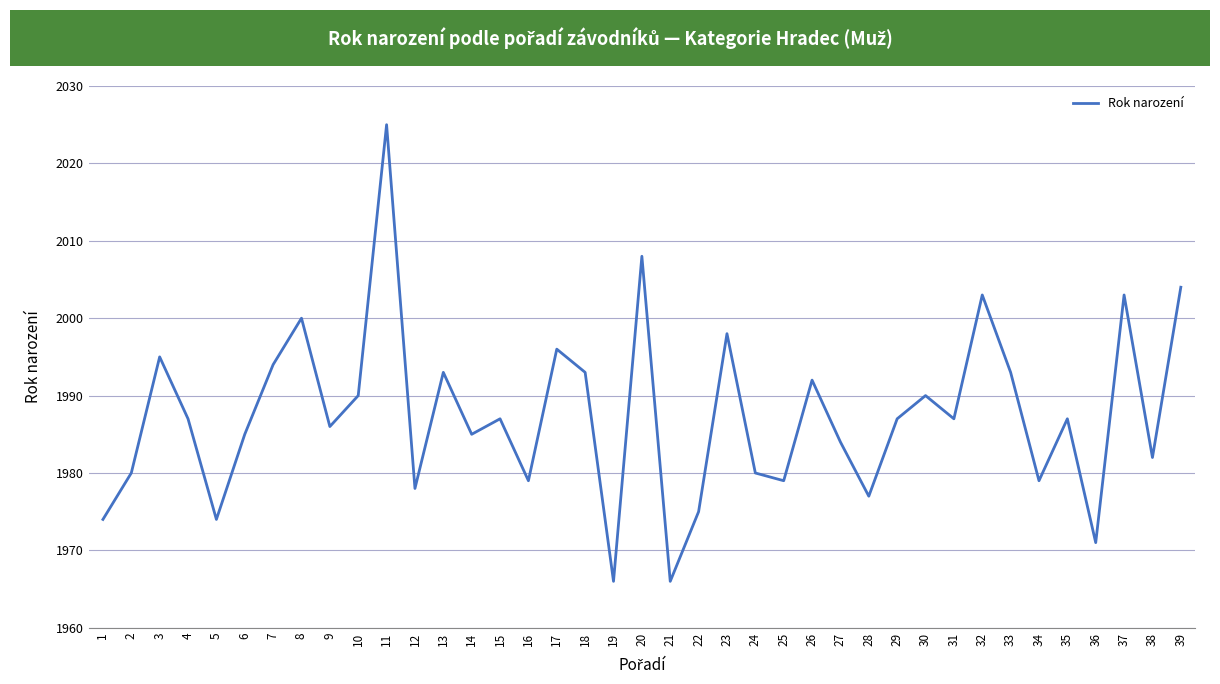

What is the minimum value shown in the chart?

1966